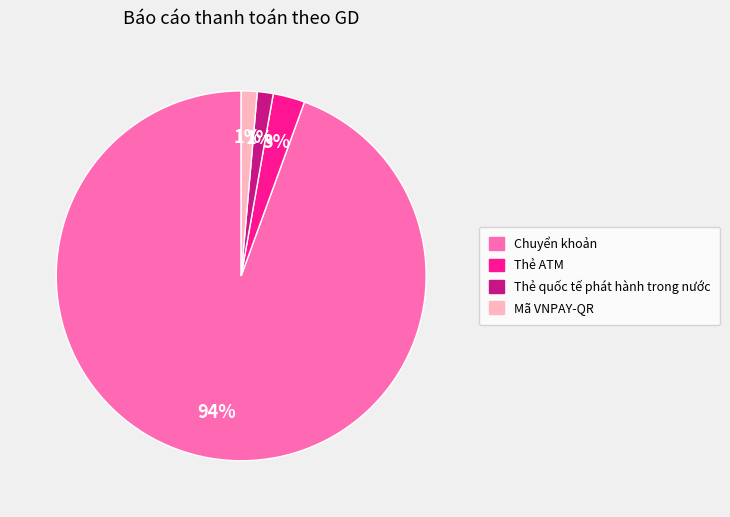

To the nearest percent, what is the average slice percentage?

25%